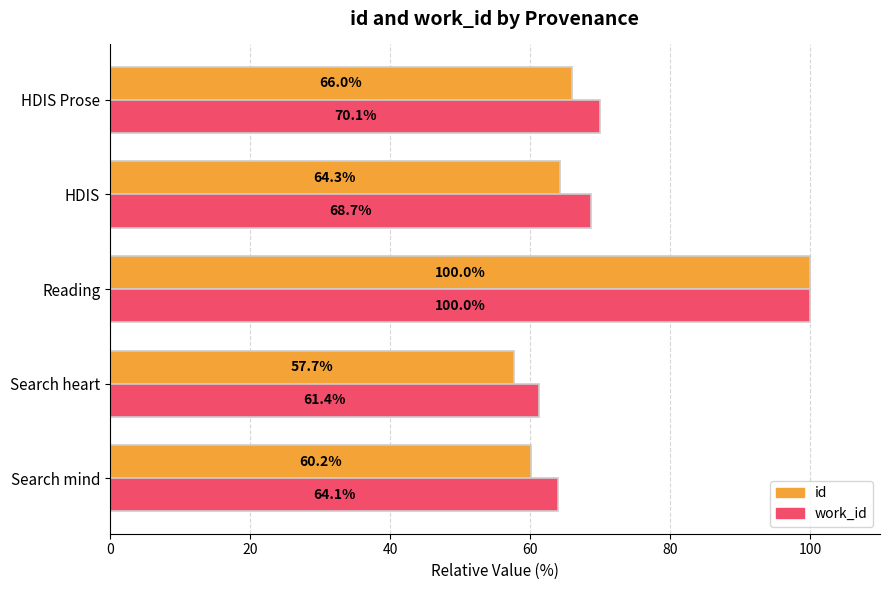

How many data points in id are less than 64?

2